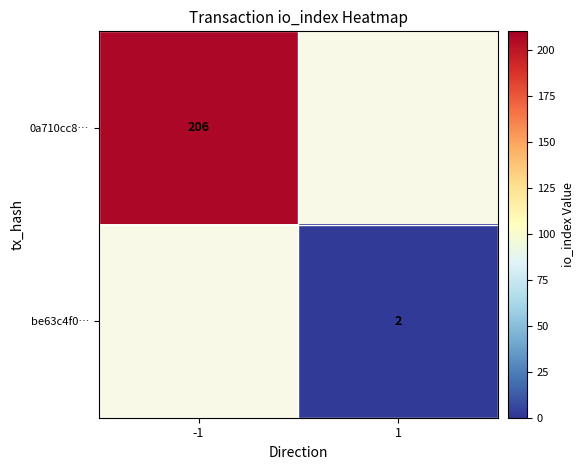

Is the value of 0a710cc8… at -1 greater than the value of be63c4f0… at 1?

Yes